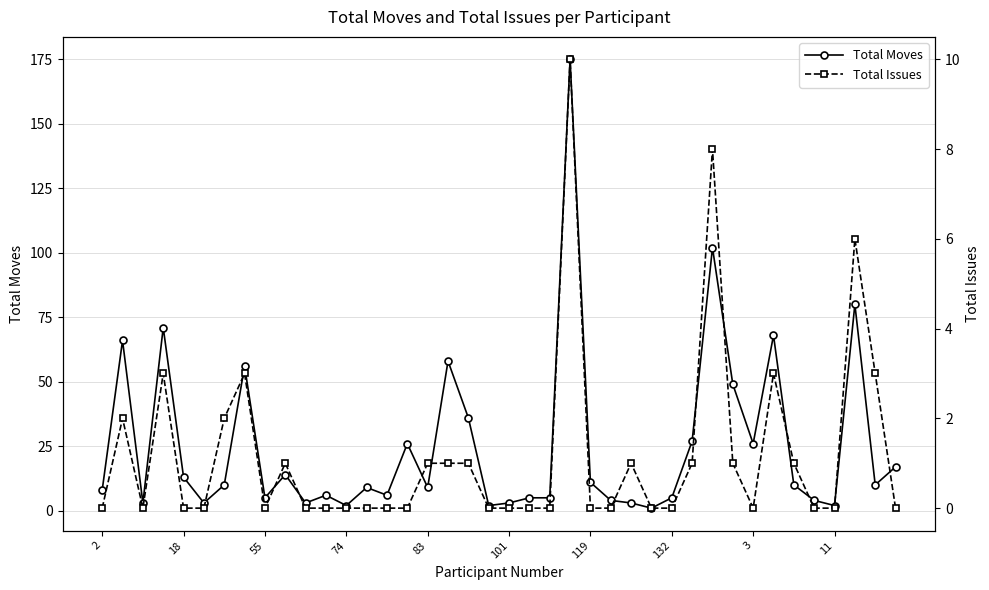

What are all the series names shown in the legend?

Total Moves, Total Issues